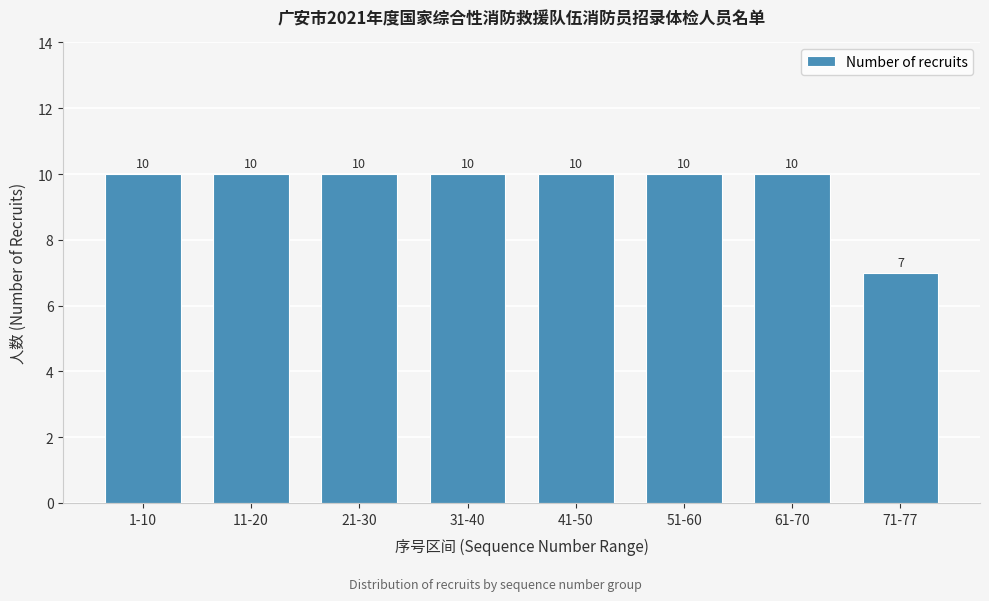

Reading left to right, extract all data points from this chart.

1-10=10	11-20=10	21-30=10	31-40=10	41-50=10	51-60=10	61-70=10	71-77=7